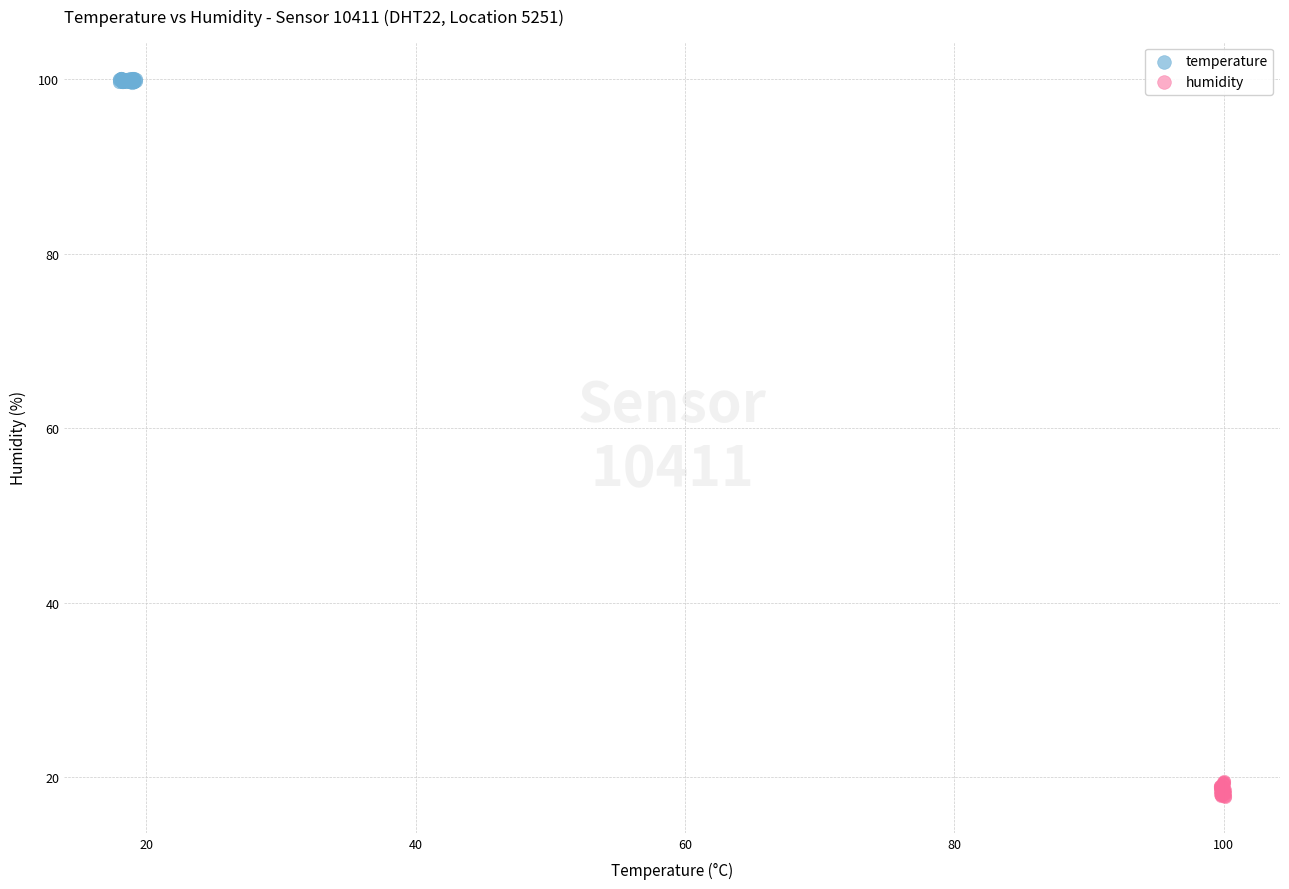

Which series has the largest Y range (max minus min)?

humidity